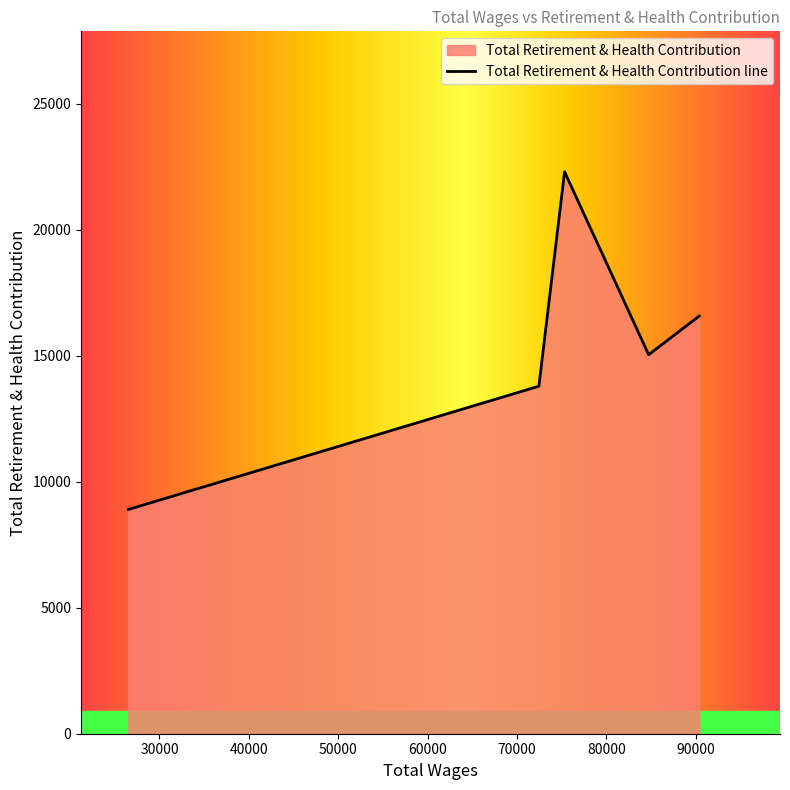

List the labels in order of value, largest first.

75329.0, 90395.0, 84737.0, 72454.0, 26526.0